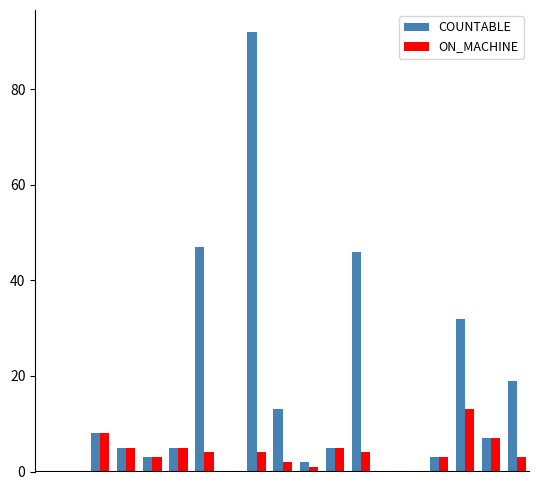

How many series are shown in this chart?

2